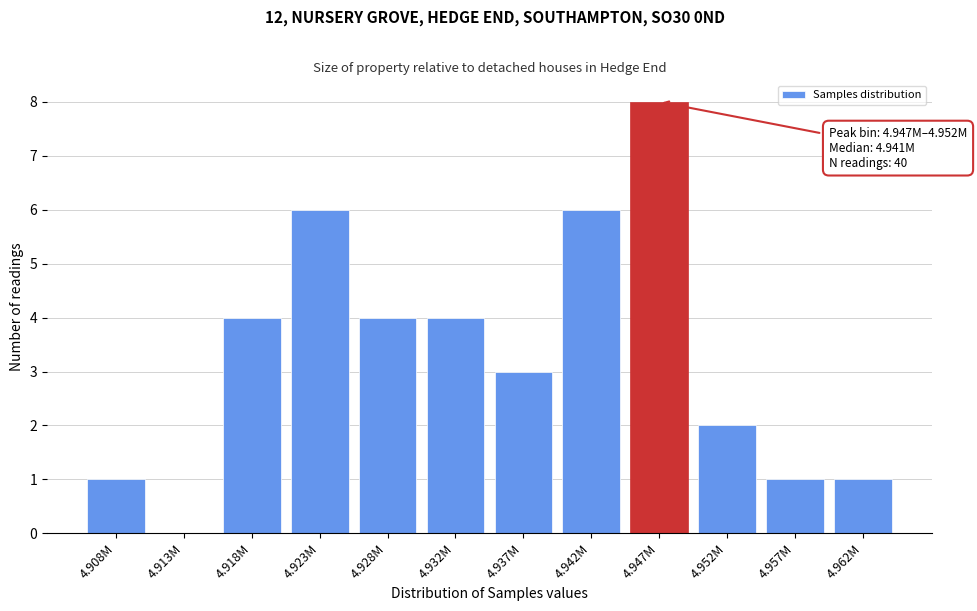

Reading left to right, list all the values displayed in this chart.

4.908M=1	4.913M=0	4.918M=4	4.923M=6	4.928M=4	4.932M=4	4.937M=3	4.942M=6	4.947M=8	4.952M=2	4.957M=1	4.962M=1